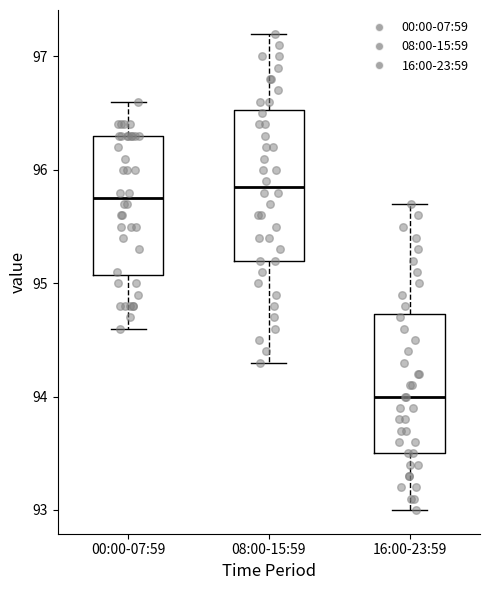

Reading left to right, read every box against the y-axis: the position of its median line, the range the box covers, and the ends of its whiskers. The values are not printed on the chart, so give them approximately, as read against the axis.

00:00-07:59: median 95.8, box 95.1 to 96.3, whiskers 94.6 to 96.6
08:00-15:59: median 95.9, box 95.2 to 96.5, whiskers 94.3 to 97.2
16:00-23:59: median 94.0, box 93.5 to 94.7, whiskers 93.0 to 95.7